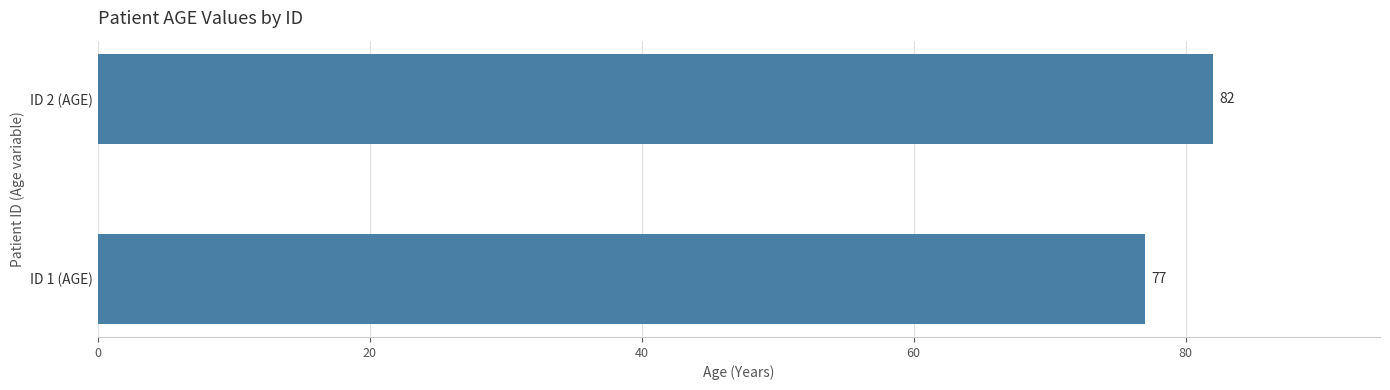

Reading bottom to top, what are all the values shown in this chart?

ID 1 (AGE)=77	ID 2 (AGE)=82